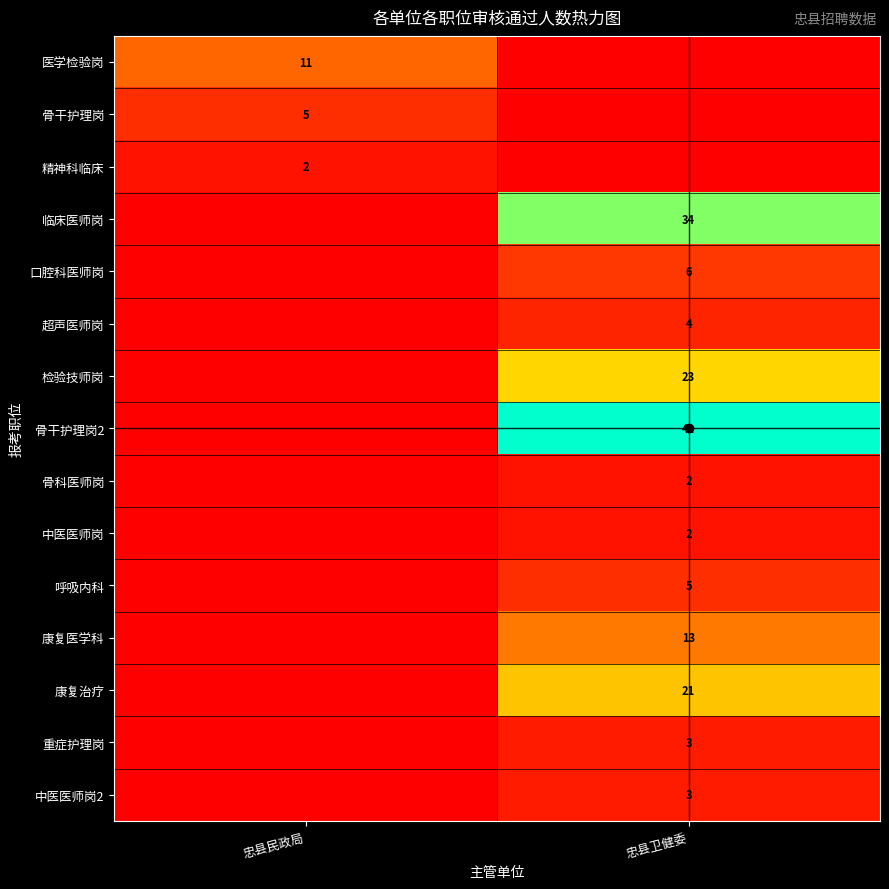

The 临床医师岗 series shows 58 at 忠县卫健委. True or false?

False